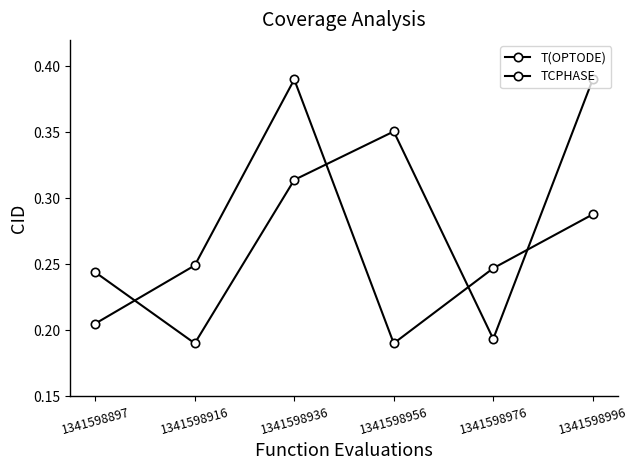

In T(OPTODE), how many points are higher than both neighbors (excluding endpoints)?

1